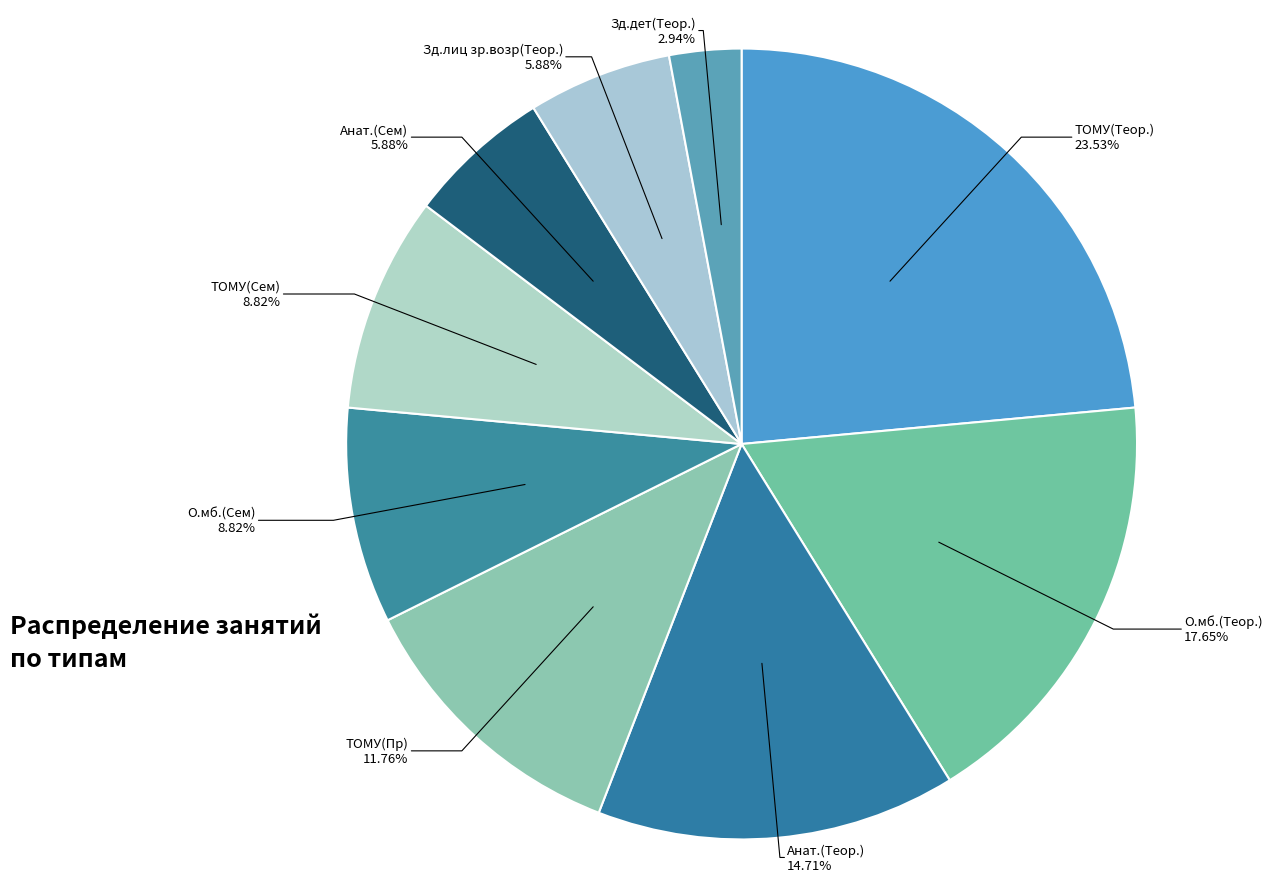

What is the smallest slice in the pie chart?

Зд.дет(Теор.)